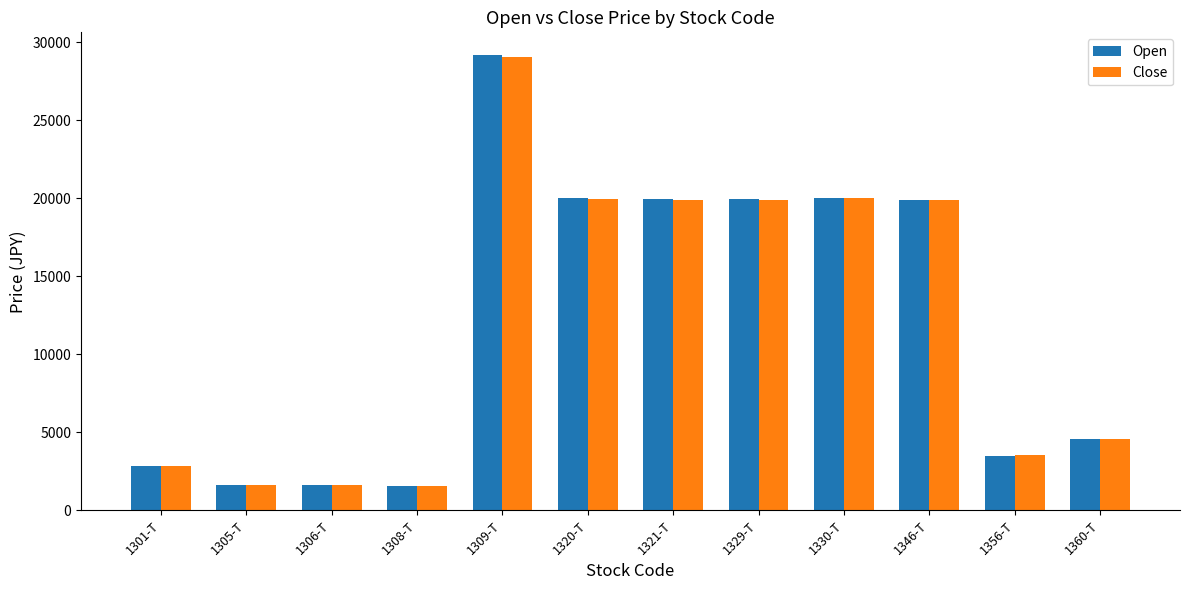

What is the difference between the maximum and second lowest values in the Close series?

27437